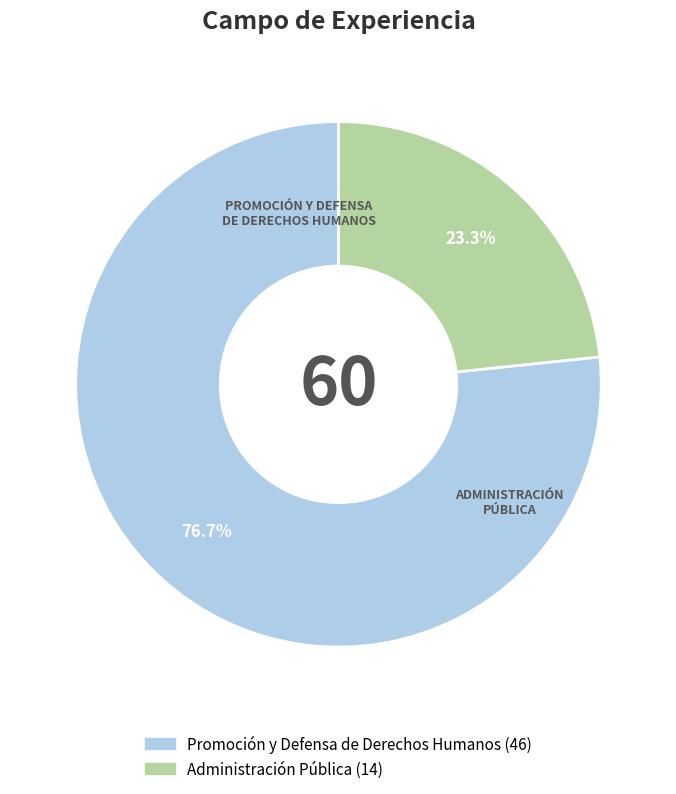

Which slice represents more than half of the pie?

Promoción y Defensa de Derechos Humanos